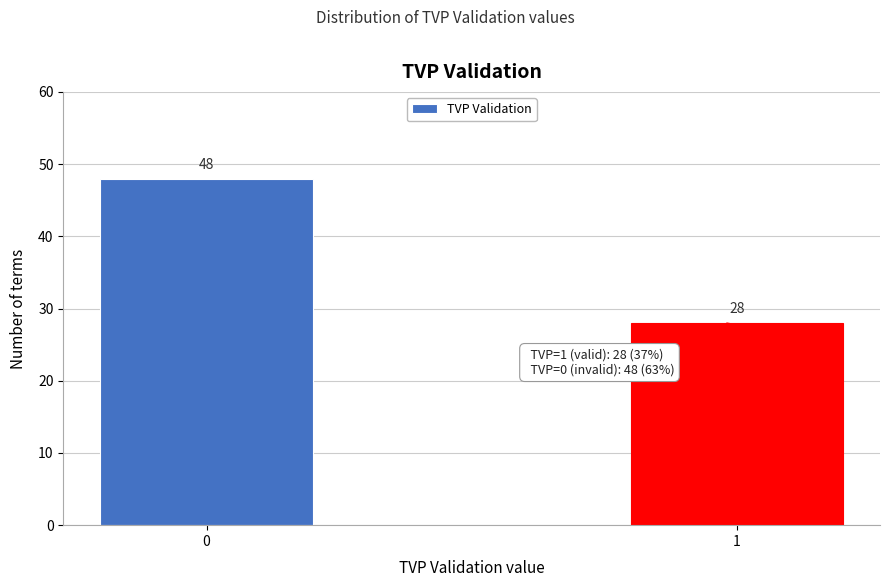

Reading right to left, extract all data points from this chart.

1=28	0=48